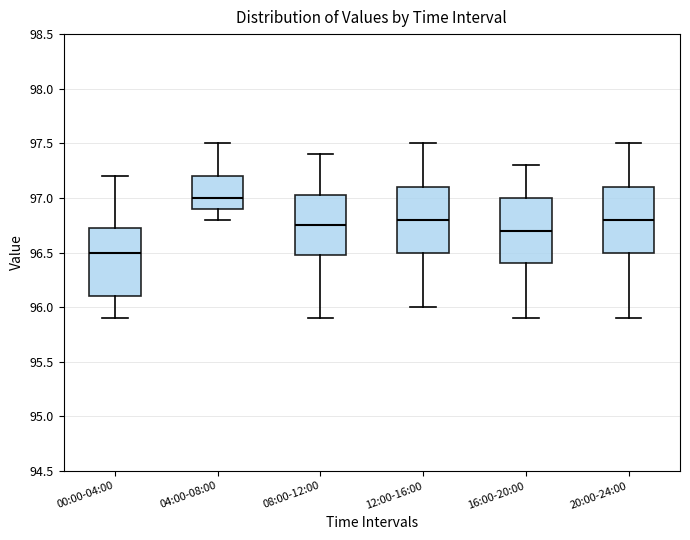

Where is the lower edge of the box for 08:00-12:00 on the y-axis? The values are not printed on the chart, so give them approximately, as read against the axis.

96.50